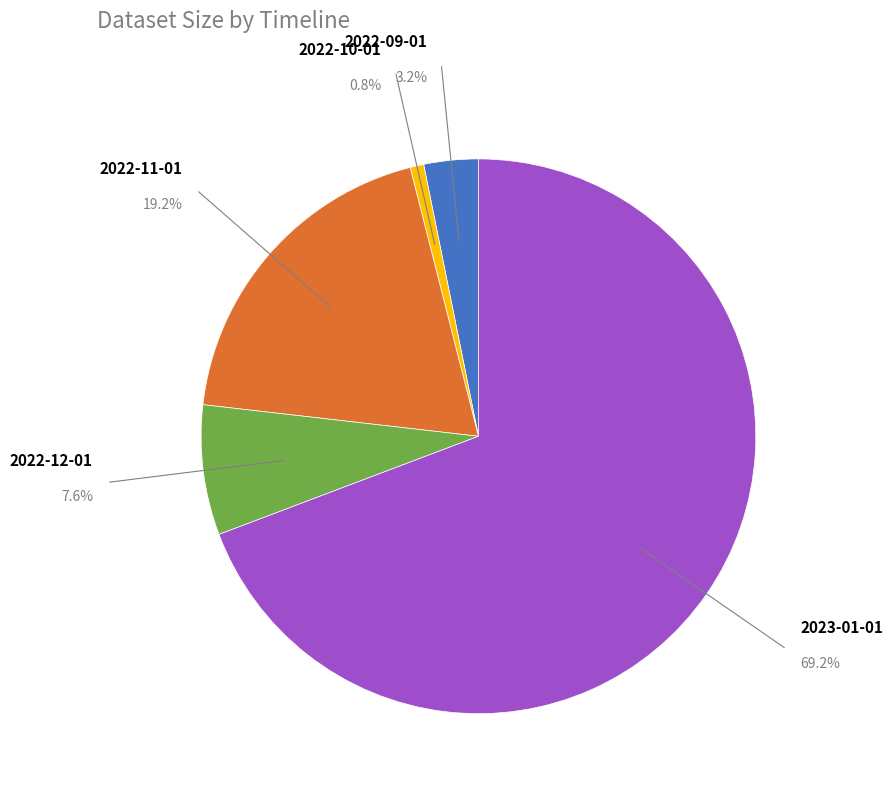

True or false: 2022-10-01 accounts for 7% of the total.

False